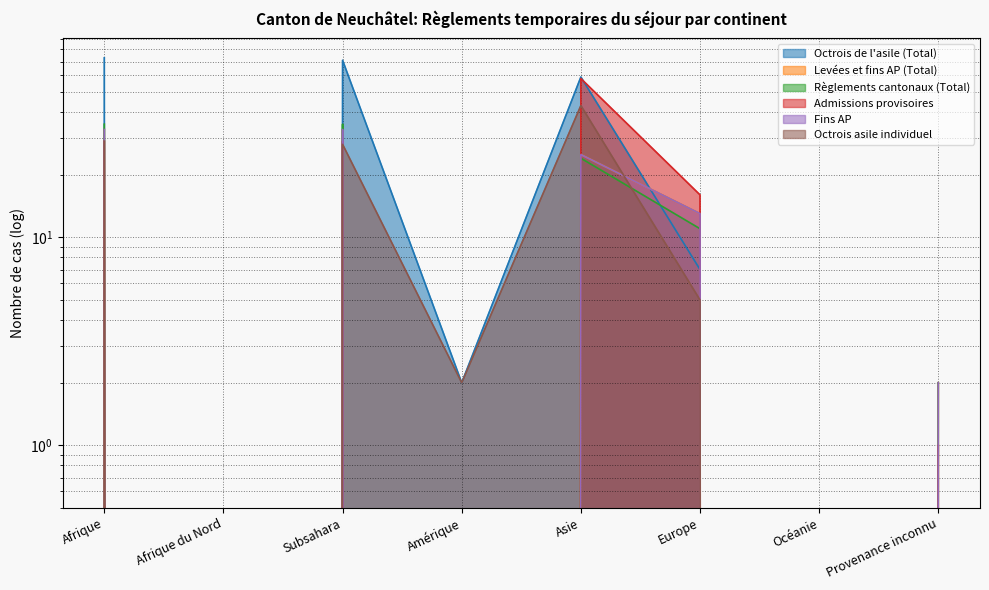

What position from the right is Subsahara?

6